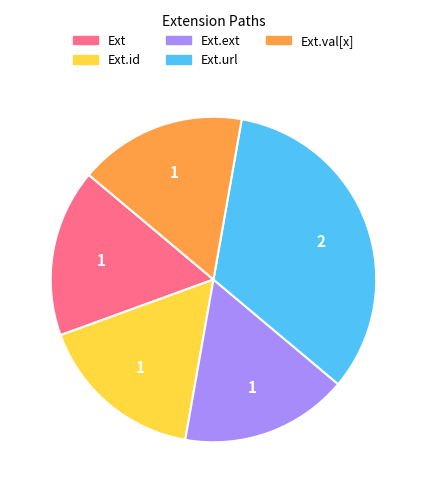

Does any single category account for the majority?

No